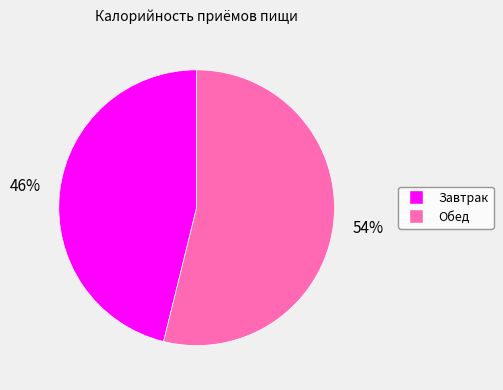

Which slice represents more than half of the pie?

Обед